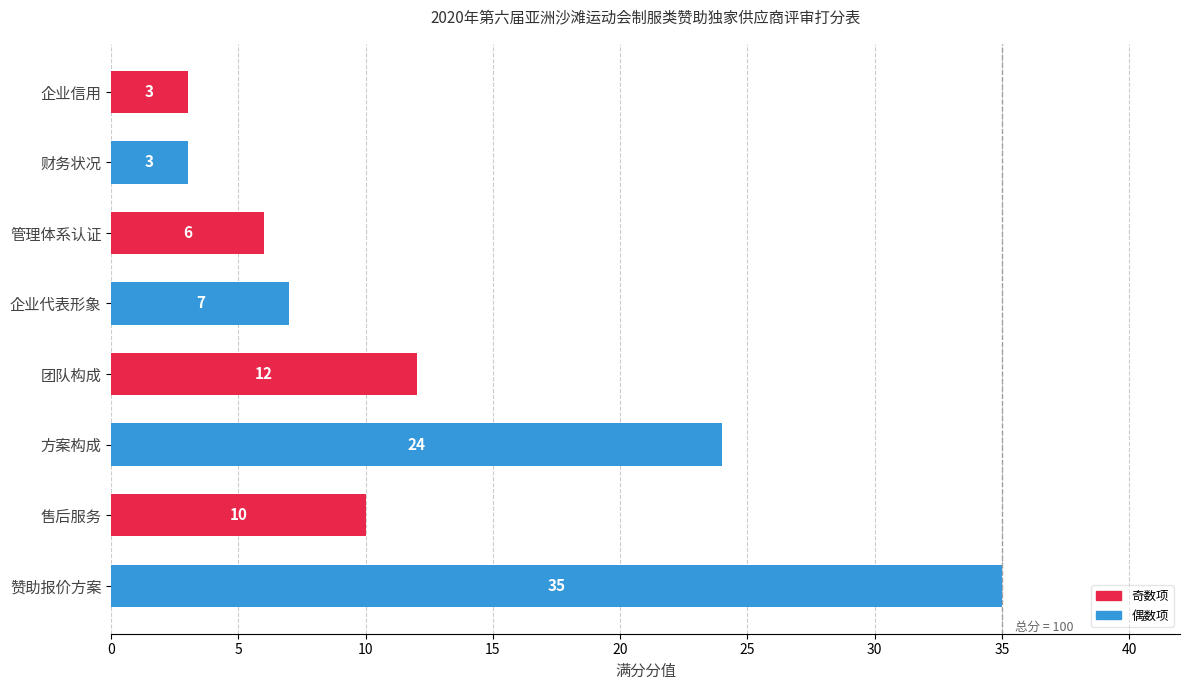

How many data points are less than 10?

4